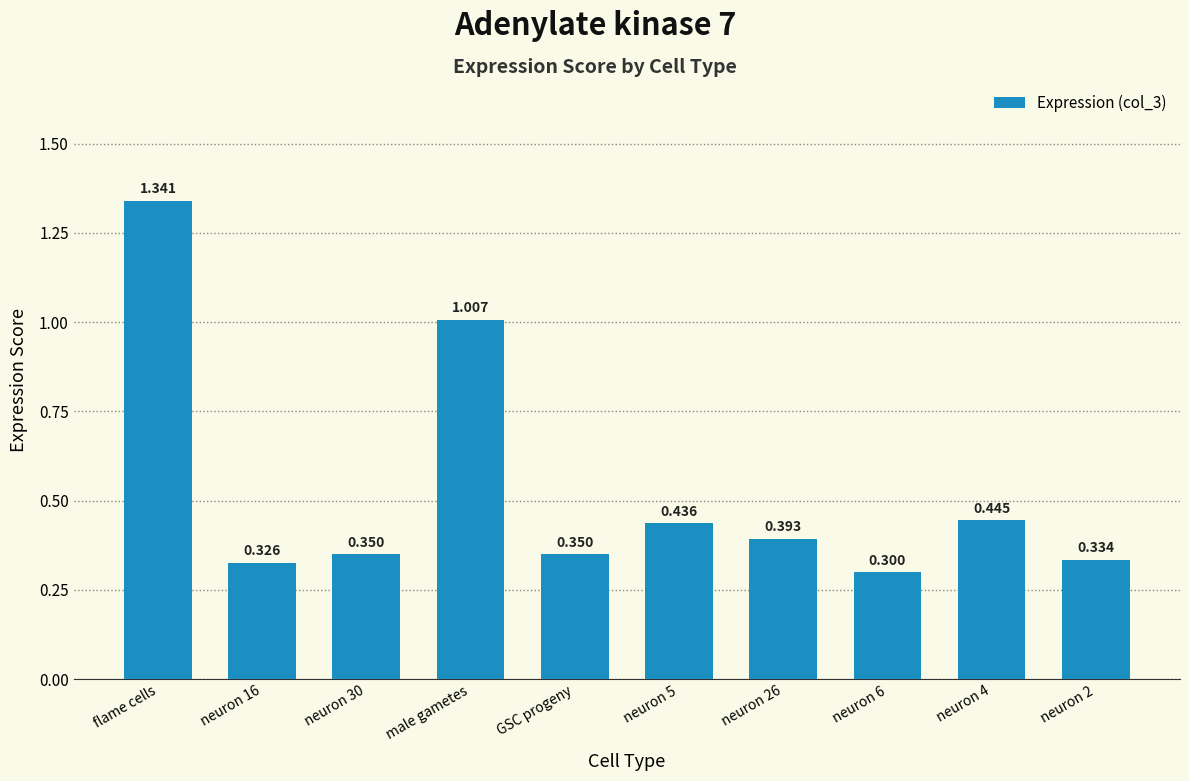

At which category does the chart reach its peak across all series?

flame cells